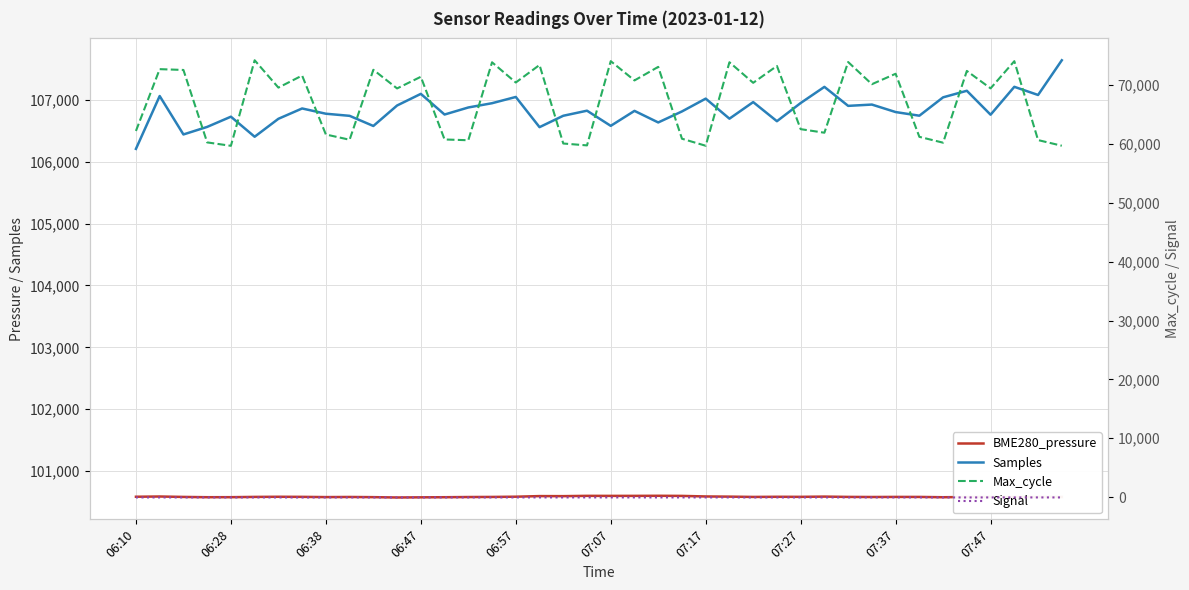

What are all the series names shown in the legend?

BME280_pressure, Samples, Max_cycle, Signal